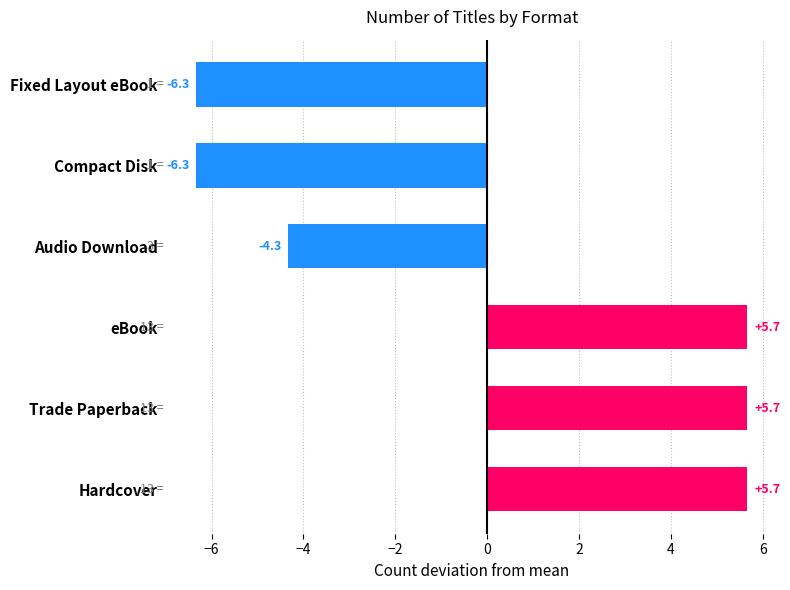

How many bars are there in total?

6